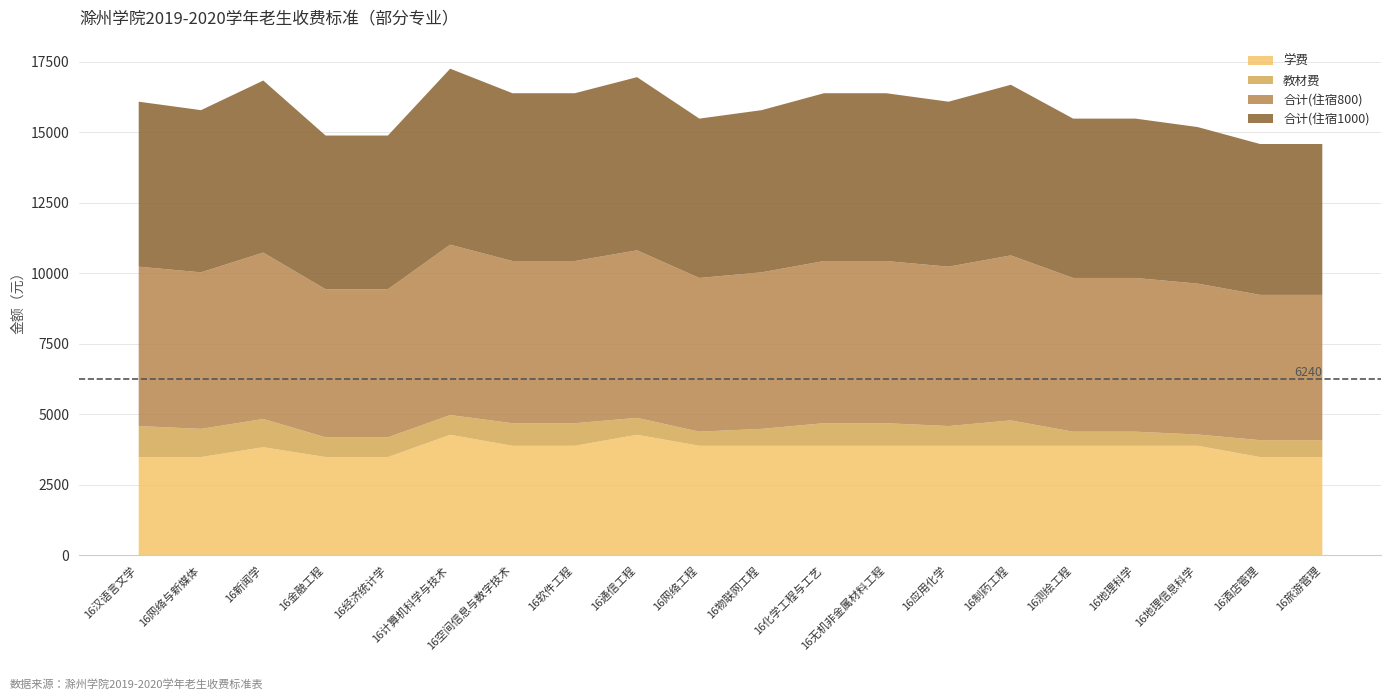

How many series are shown in this chart?

4